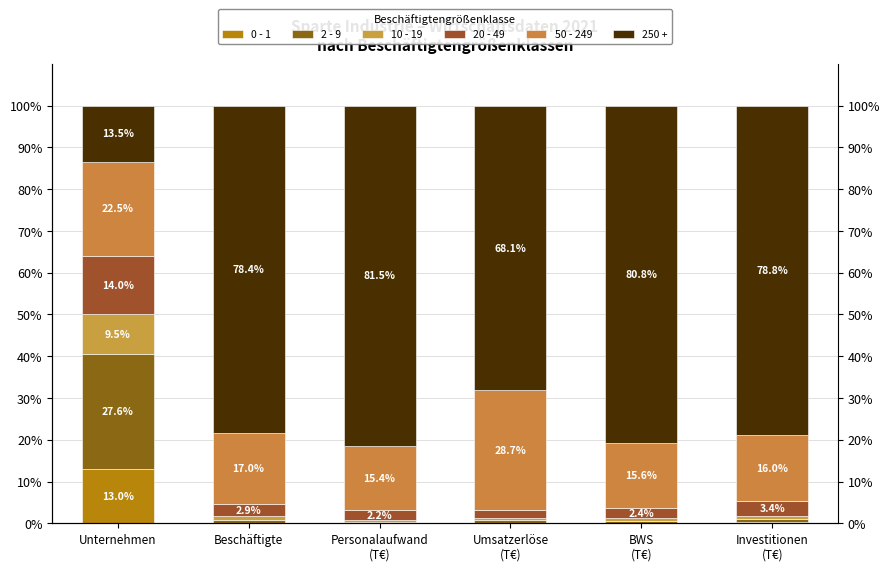

What is the lowest value of the 2 - 9 series?

0.3